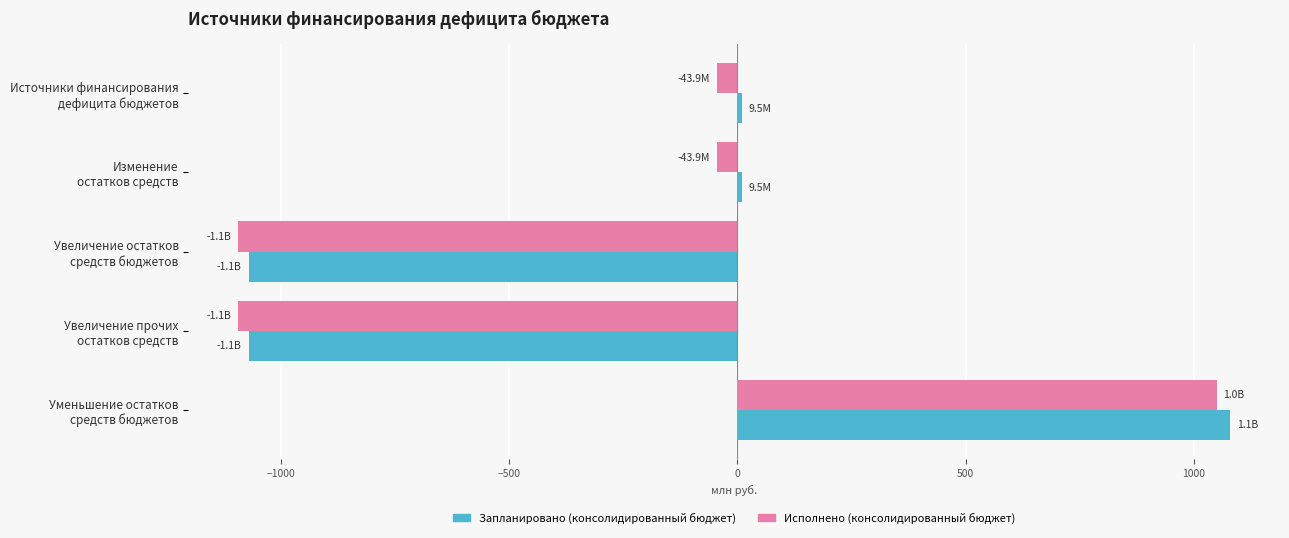

What is the difference between the maximum and minimum values in the Запланировано (консолидированный бюджет) series?

2150.1